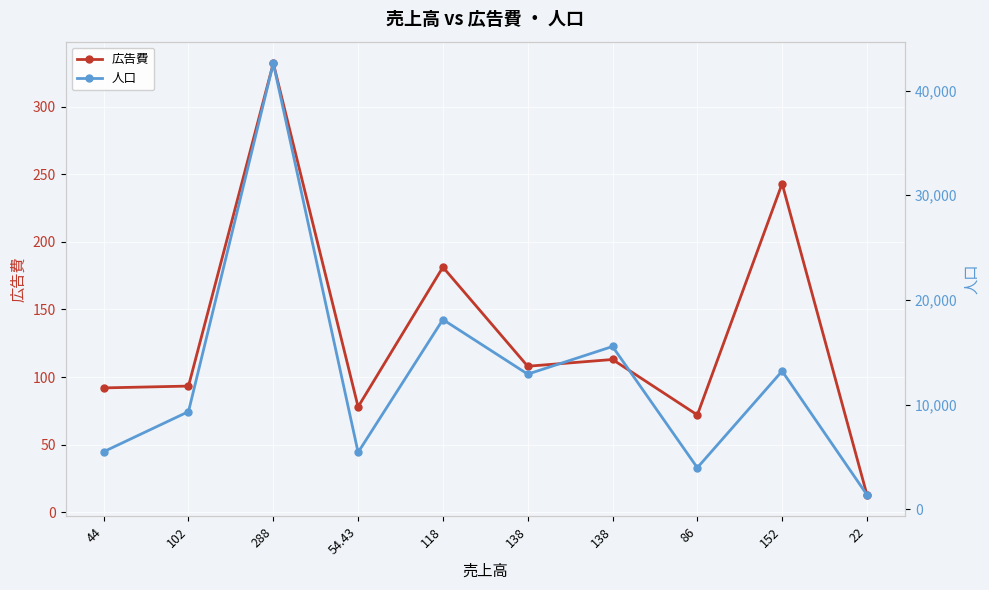

What is the total value across all series at 118?

18308.3